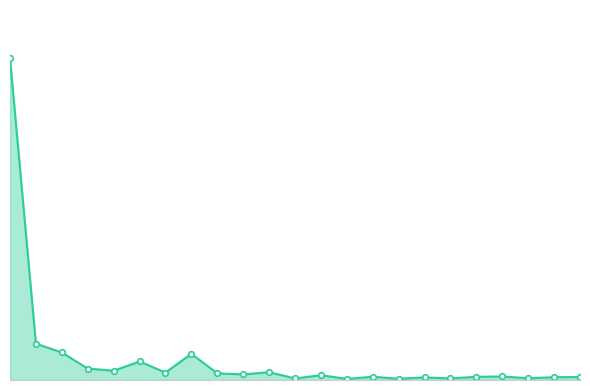

What is the difference between the maximum and second lowest values?

64952